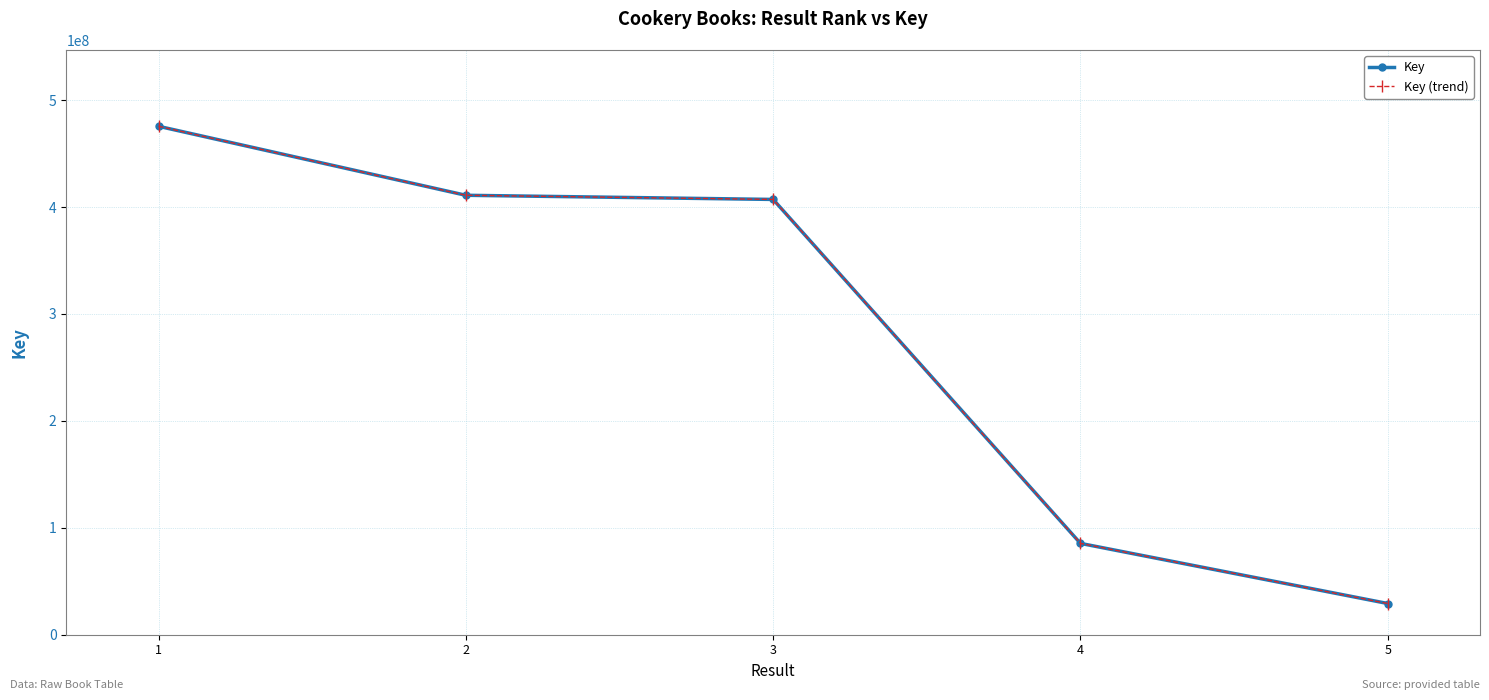

At which category does the chart reach its peak across all series?

1